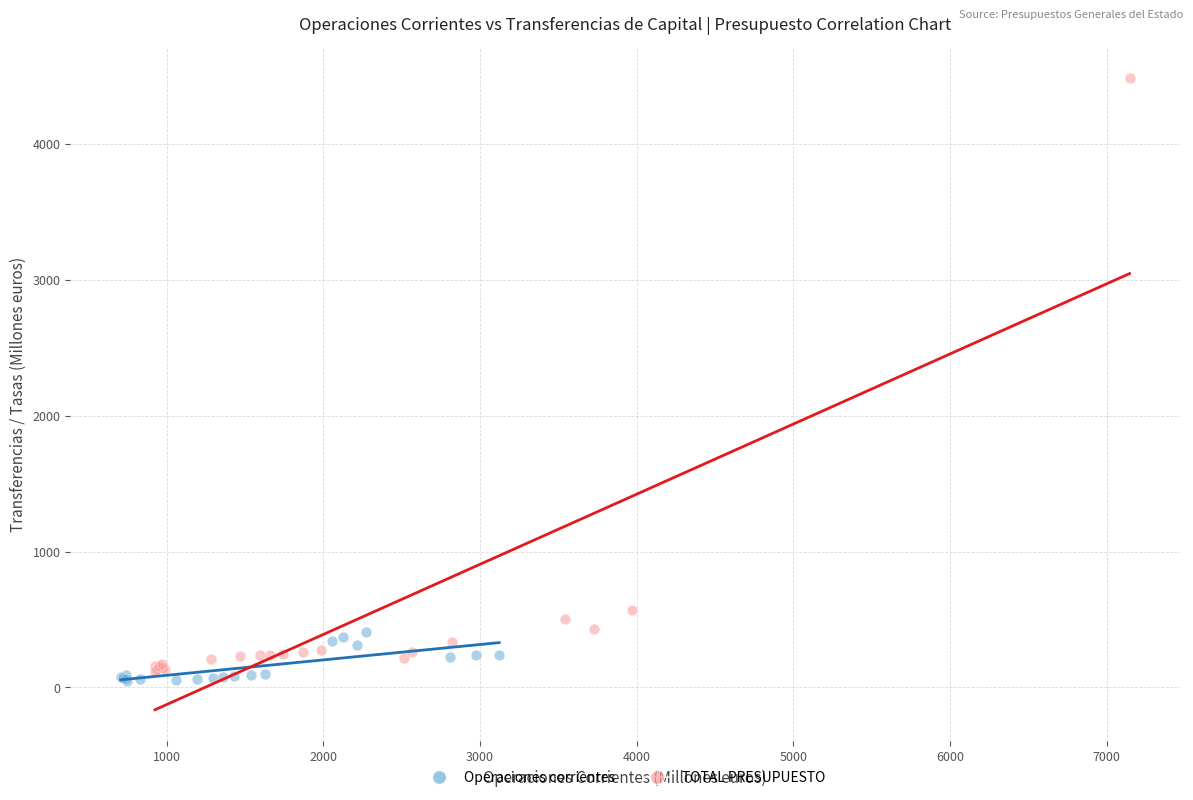

Which series contains the highest Y value?

TOTAL PRESUPUESTO